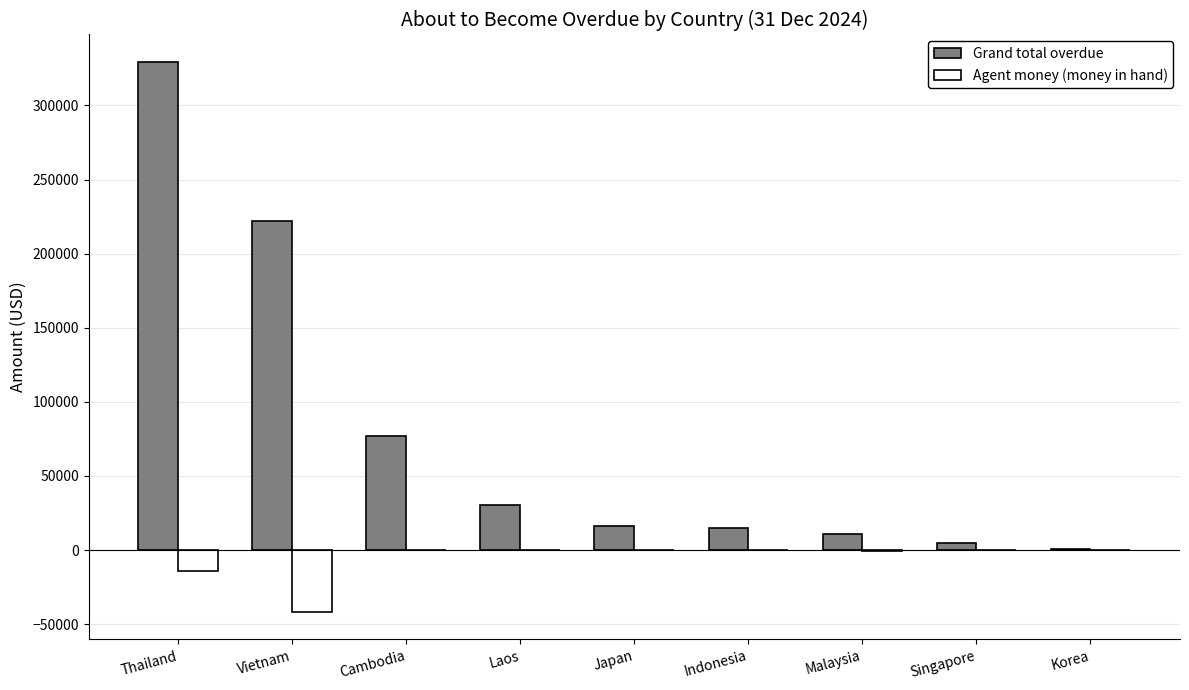

The Agent money (money in hand) series shows 0.0 at Japan. True or false?

True